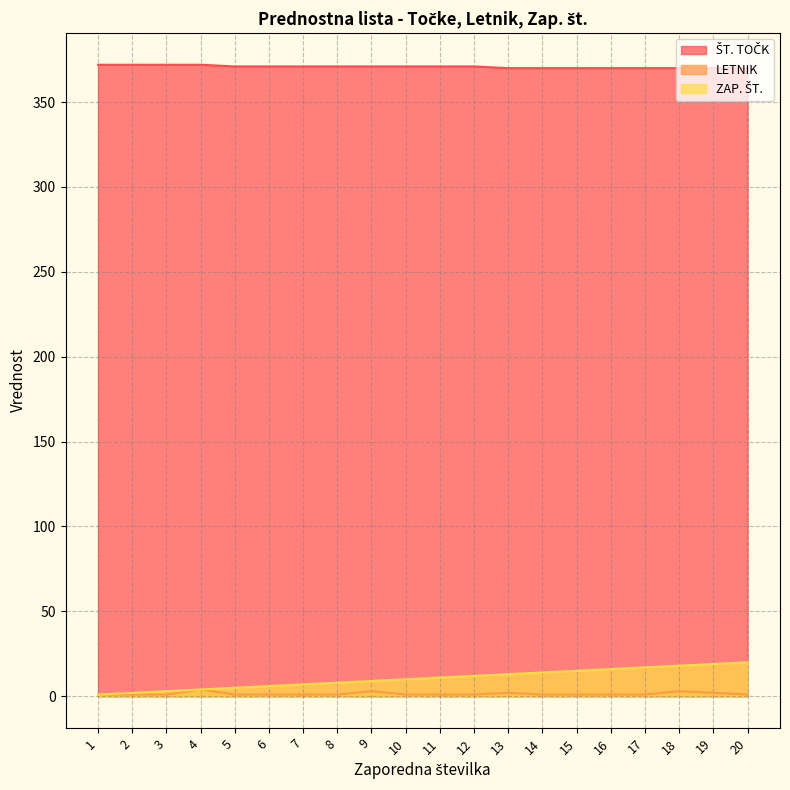

What is the sum of the ZAP. ŠT. values at 8 and 11?

19